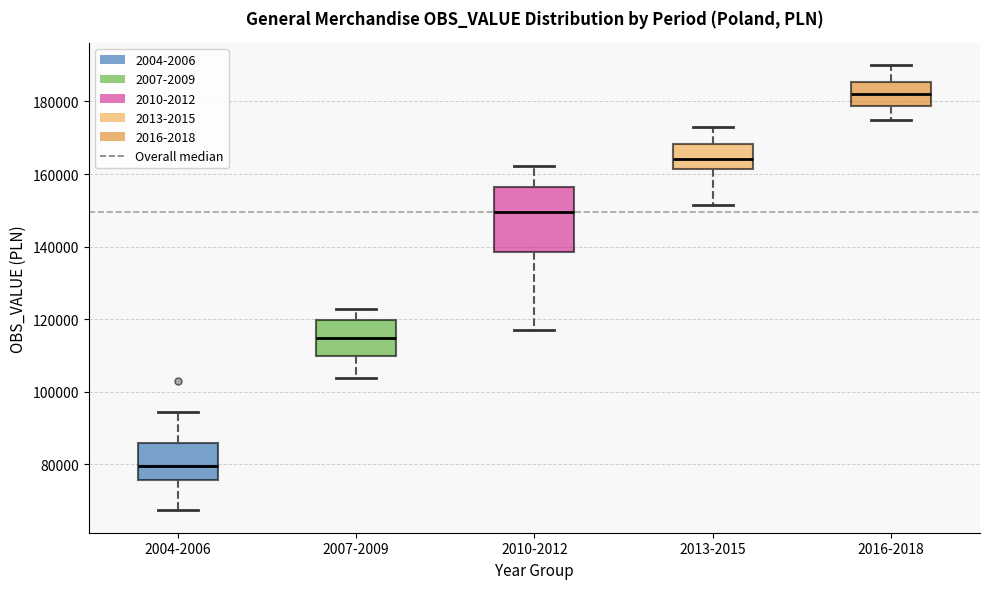

Reading left to right, read every box against the y-axis: the position of its median line, the range the box covers, and the ends of its whiskers. The values are not printed on the chart, so give them approximately, as read against the axis.

2004-2006: median 80000, box 76000 to 86000, whiskers 68000 to 94000
2007-2009: median 114000, box 110000 to 120000, whiskers 104000 to 122000
2010-2012: median 150000, box 138000 to 156000, whiskers 118000 to 162000
2013-2015: median 164000, box 162000 to 168000, whiskers 152000 to 174000
2016-2018: median 182000, box 178000 to 186000, whiskers 176000 to 190000